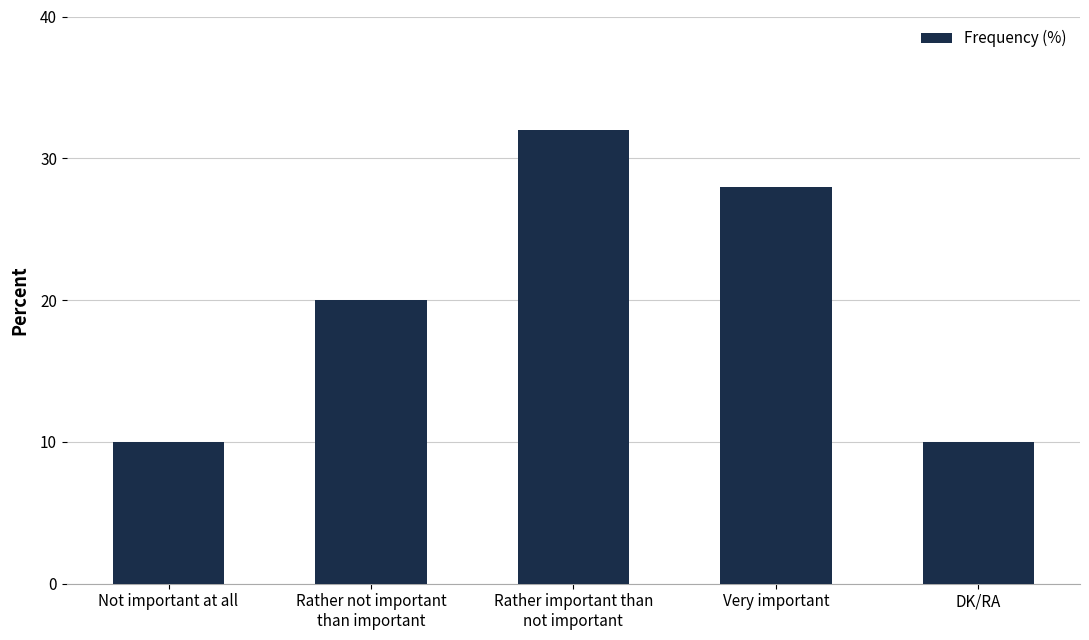

What is the minimum value shown in the chart?

10